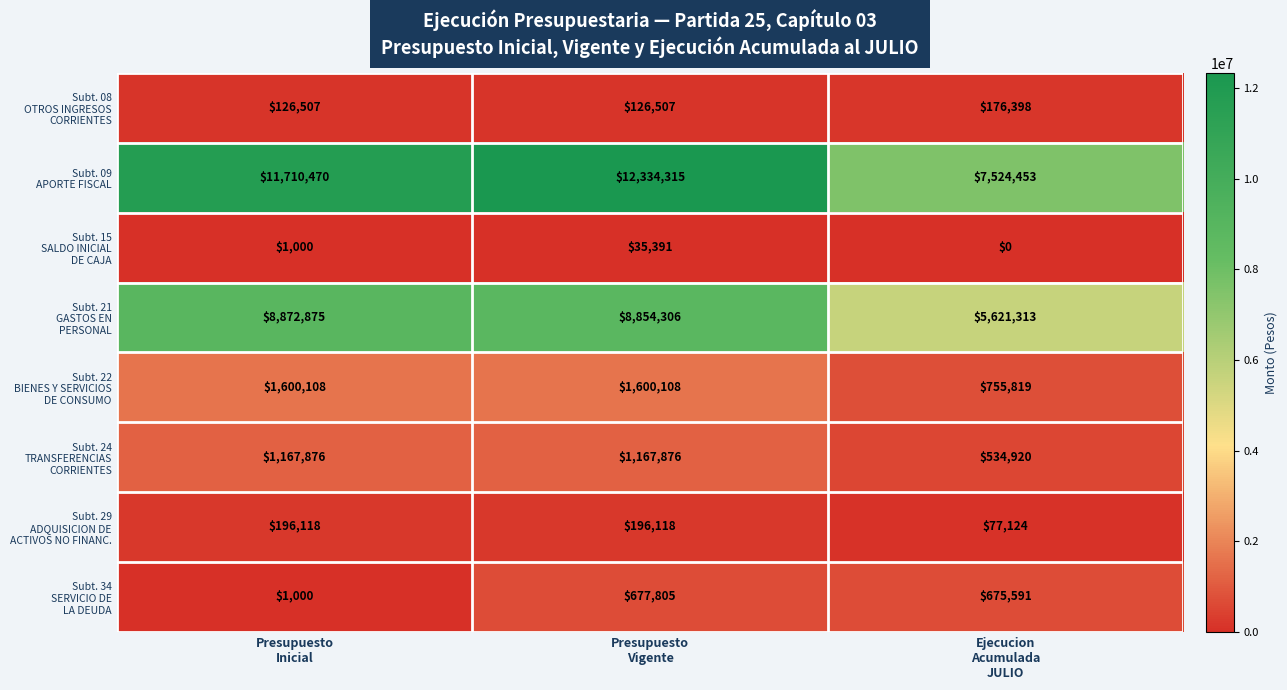

At how many categories does at least one series exceed 5028096?

3